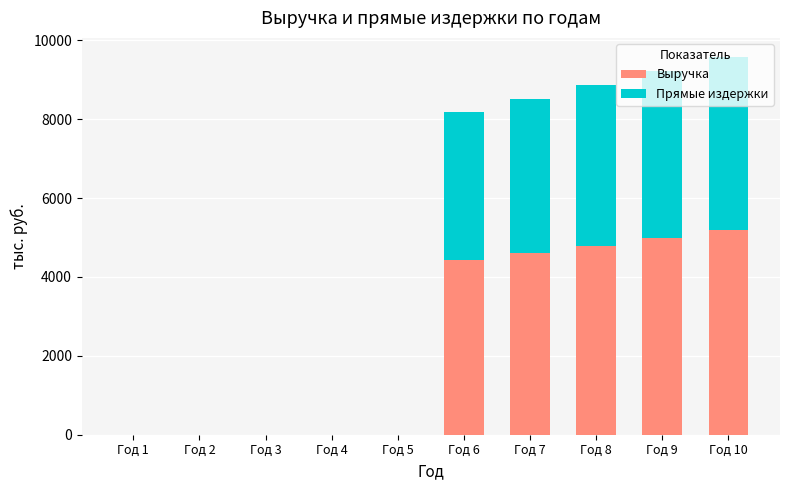

What is the highest value of the Выручка series?

5180.9